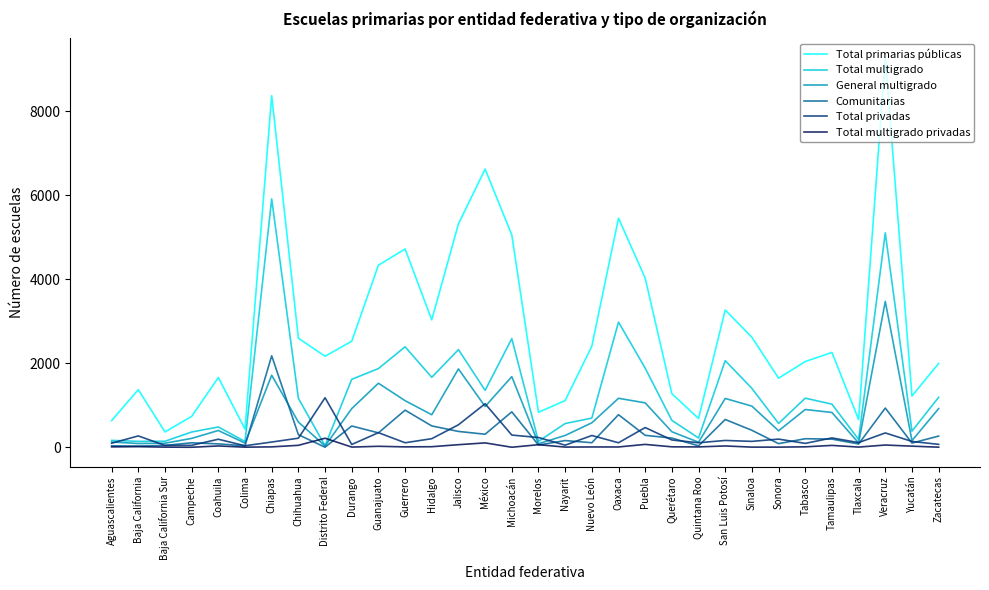

What is the maximum value shown in the chart?

9276